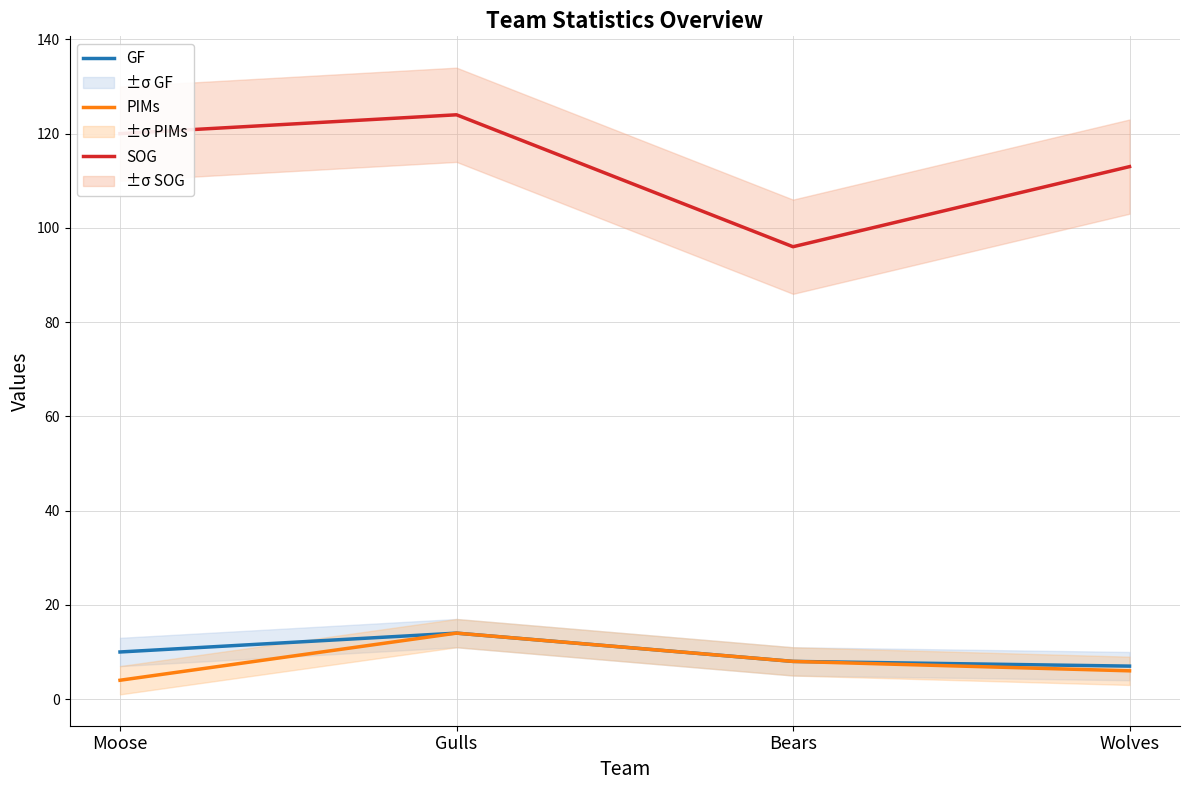

What is the maximum value for GF?

14